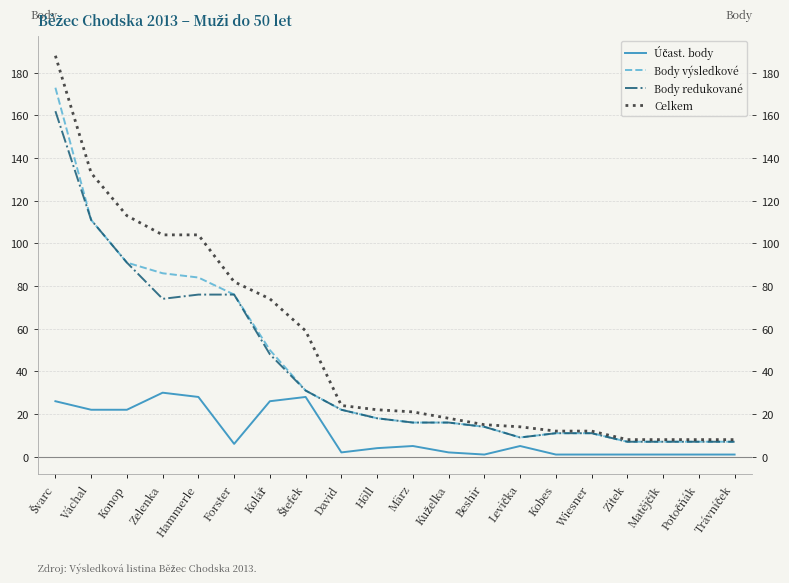

What is the greatest value displayed?

188